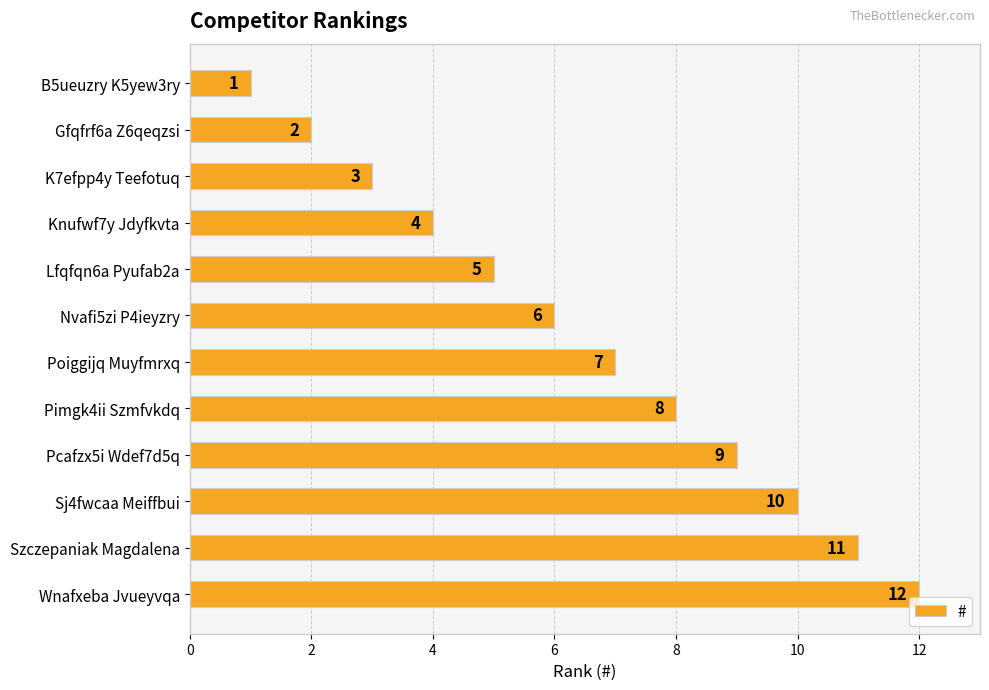

What is the value of the 2nd bar from the top?

2